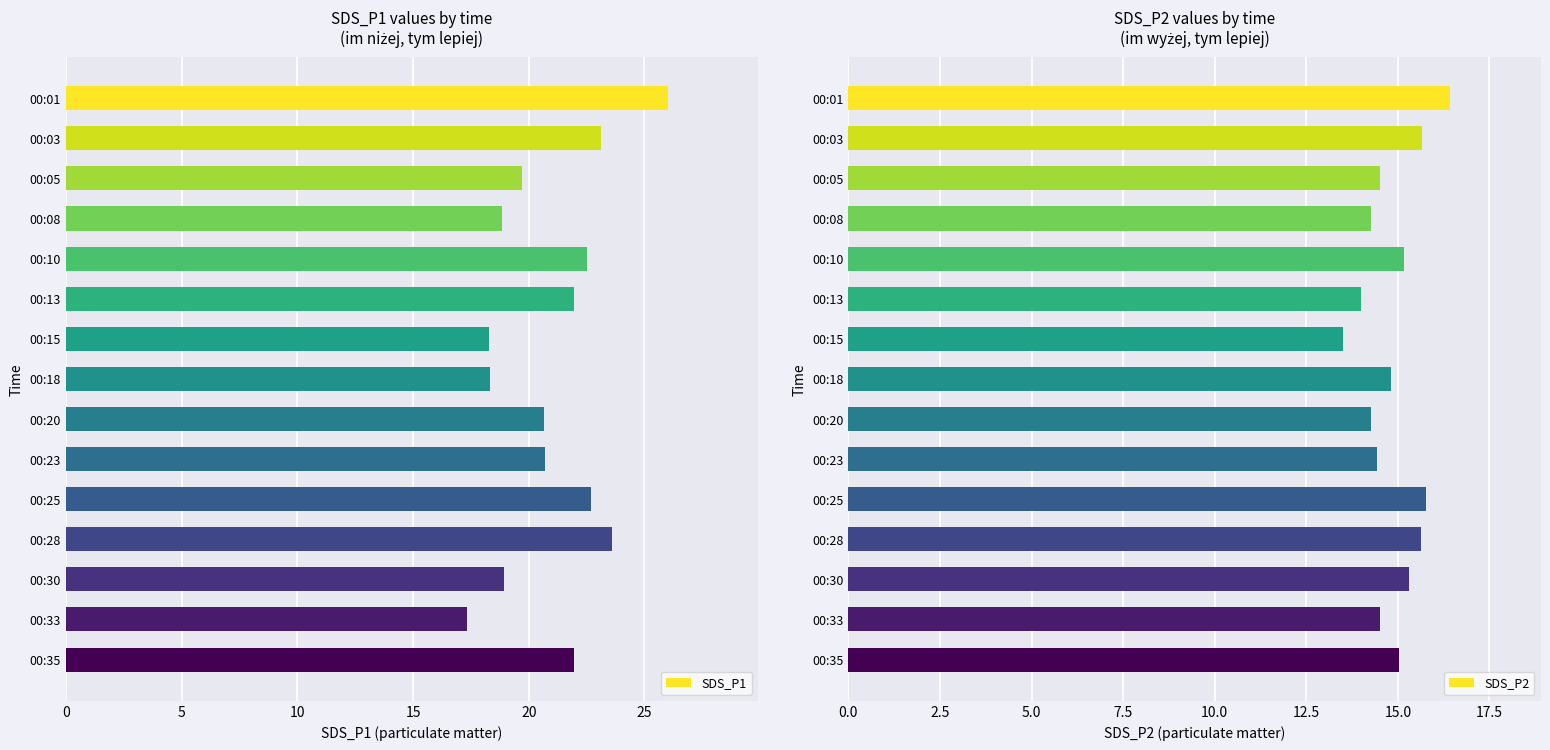

What are all the series names shown in the legend?

SDS_P1, SDS_P2